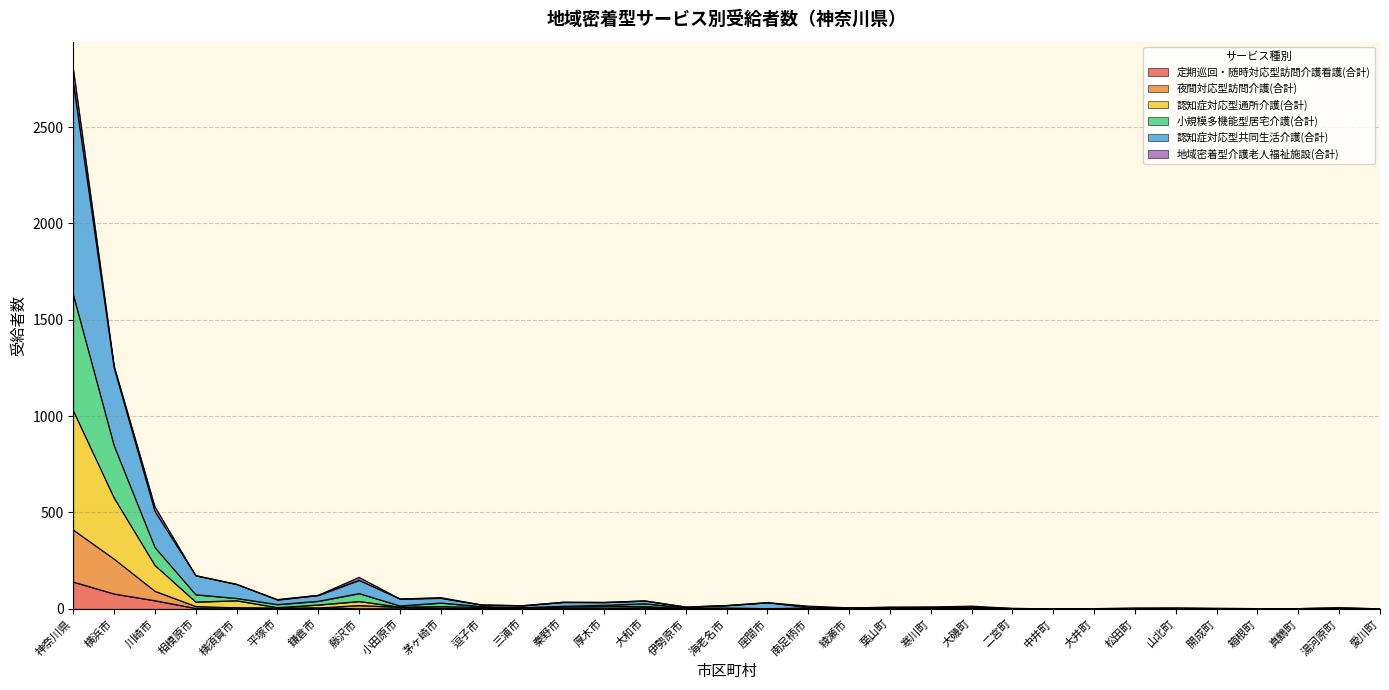

True or false: 夜間対応型訪問介護(合計) and 定期巡回・随時対応型訪問介護看護(合計) intersect in this chart.

False